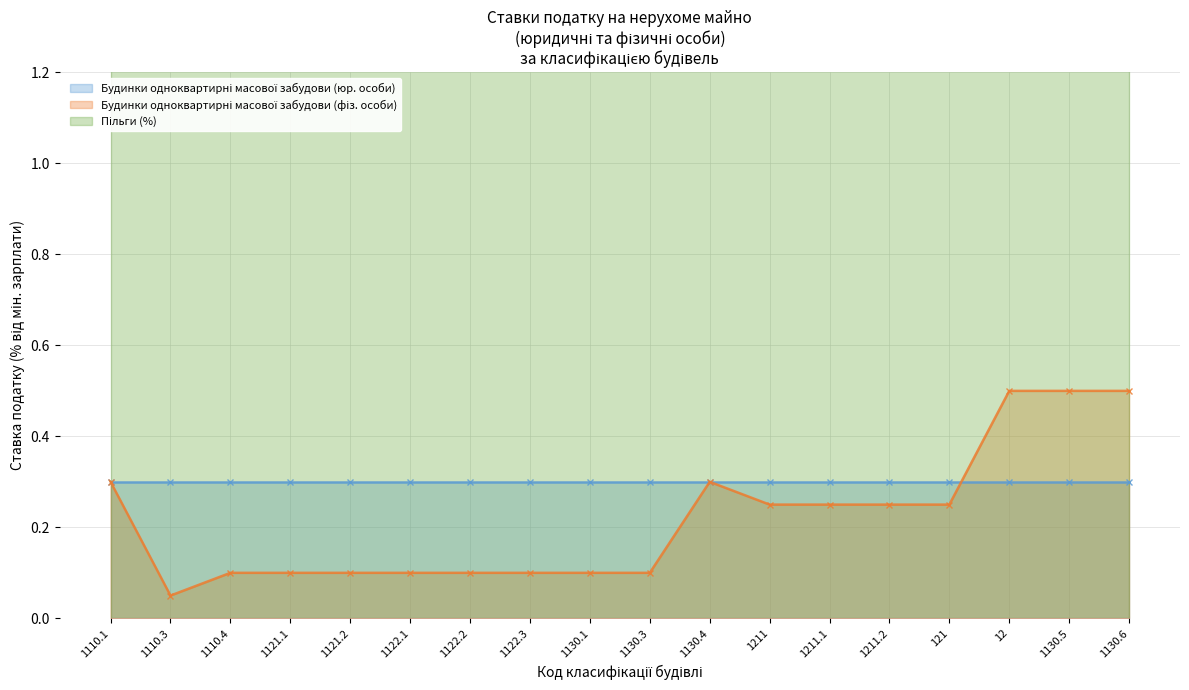

What is the label of the 8th point from the left?

1122.3